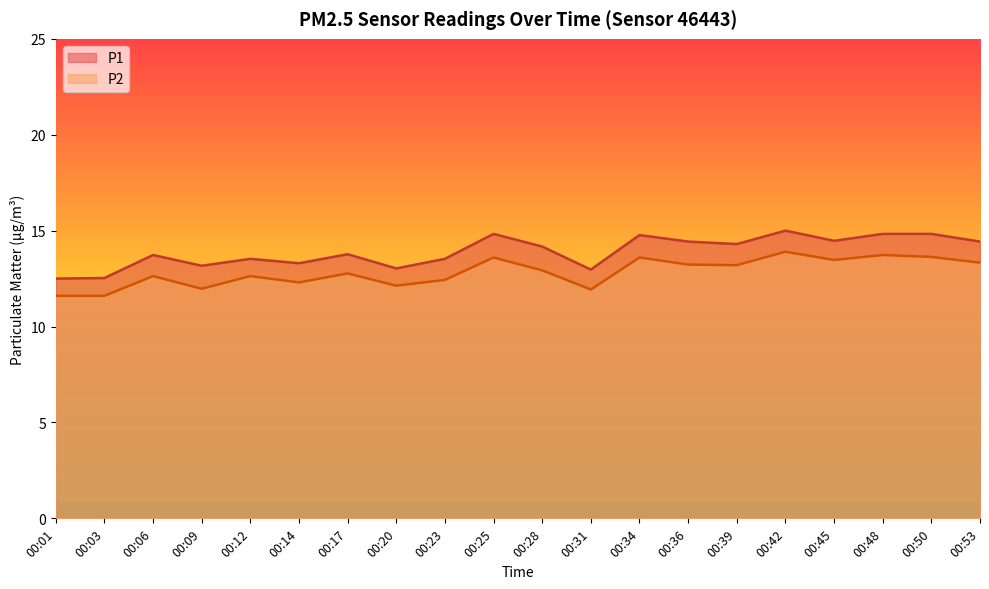

Which series changed the most between 00:12 and 00:28?

P1